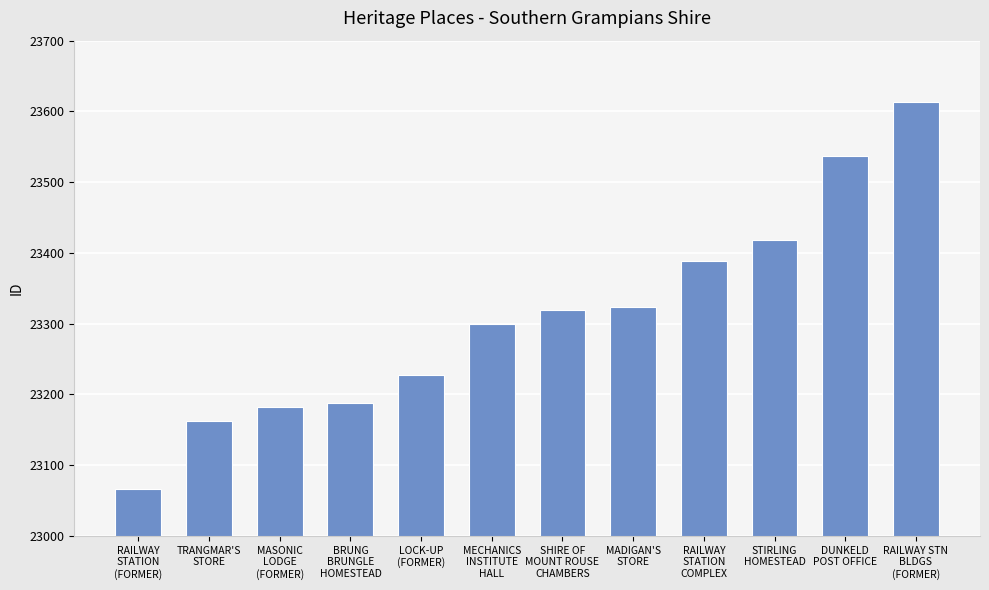

What is the difference between the second highest and second lowest values?

374